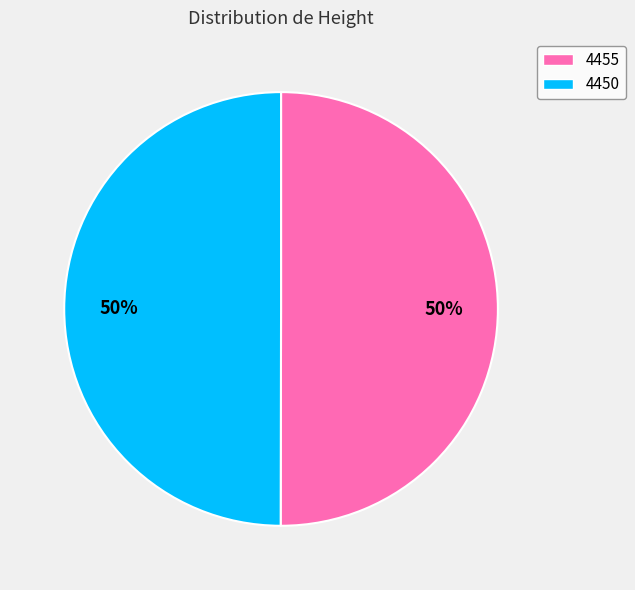

Is the sum of 4450 and 4455 greater than half?

Yes